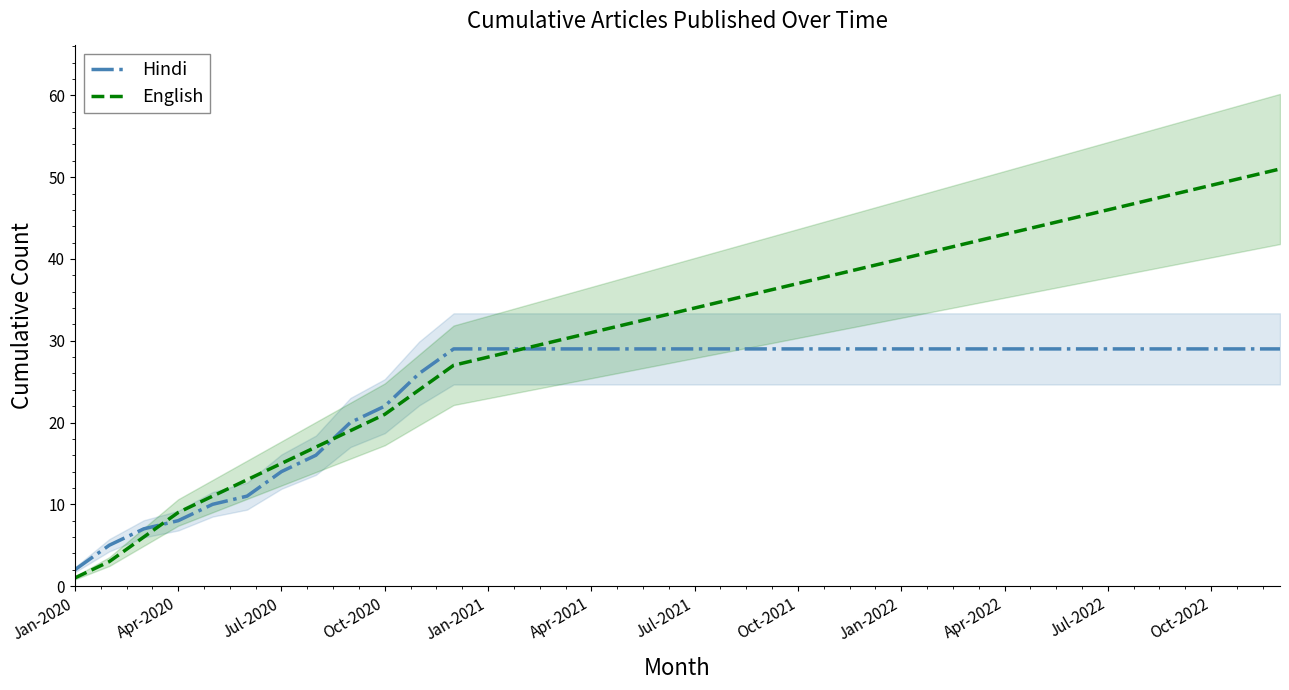

Rank the series by their maximum value, from highest to lowest.

English, Hindi